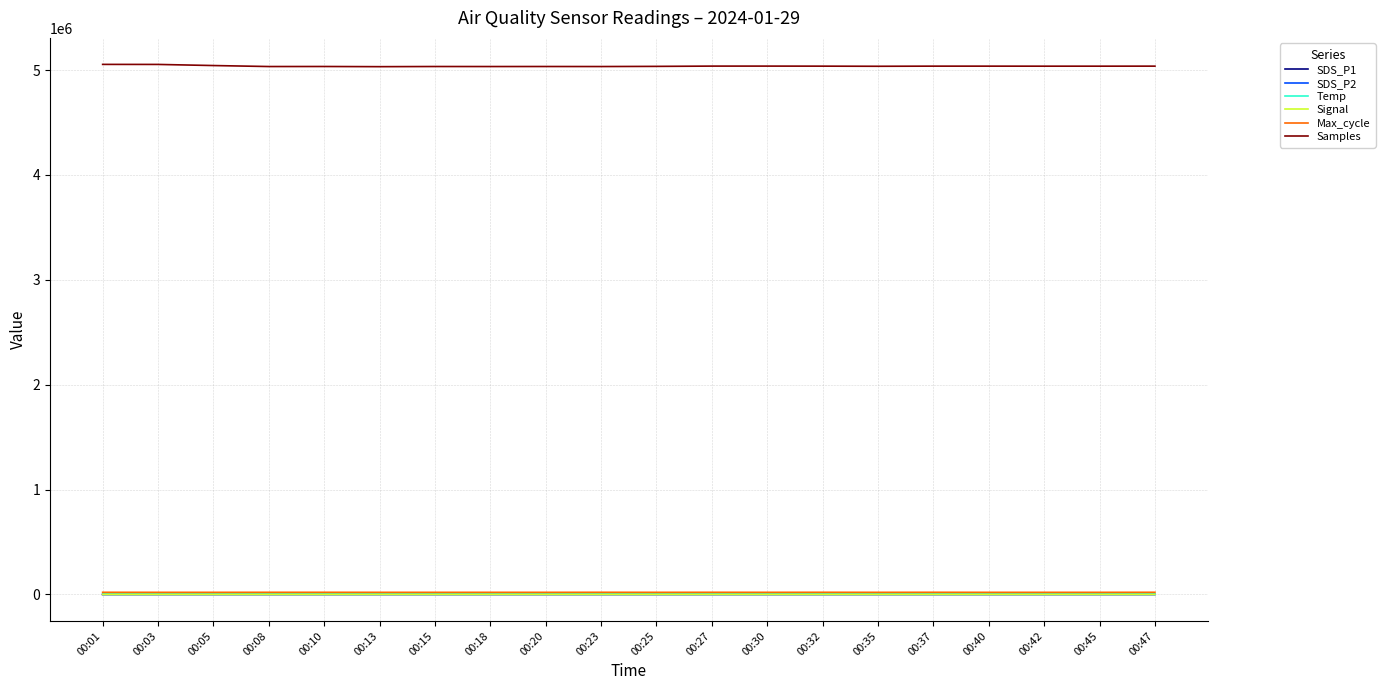

What is the maximum value for Samples?

5053645.0